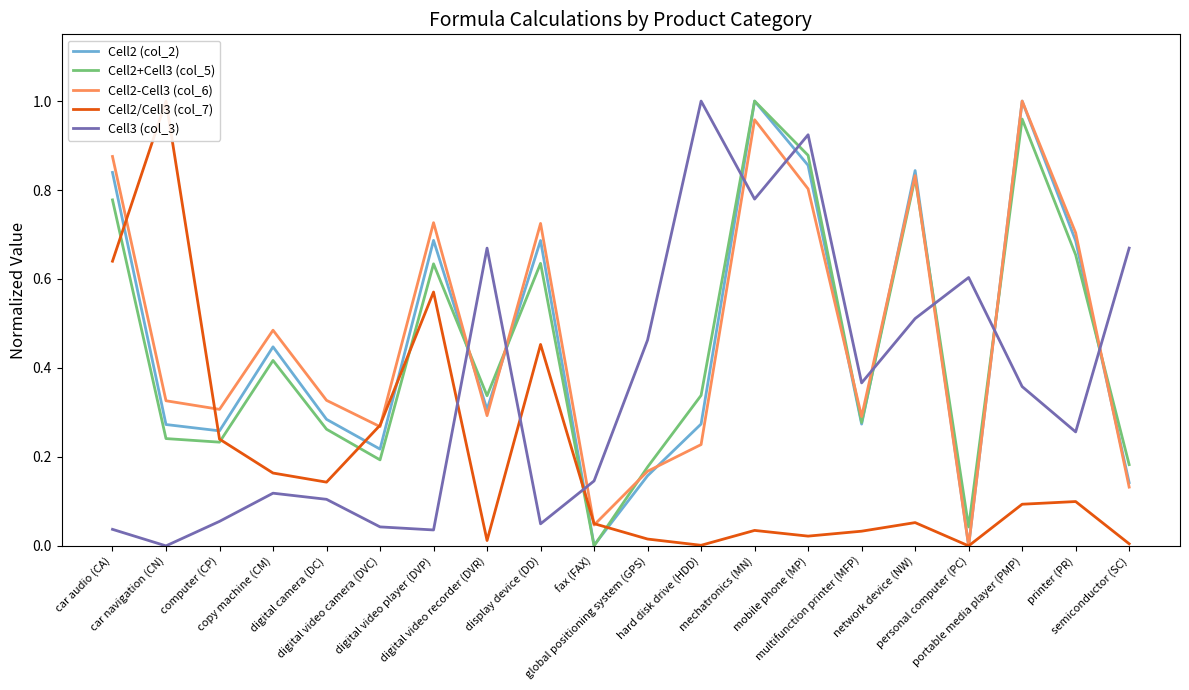

What is the total value across all series at digital video camera (DVC)?

1.0